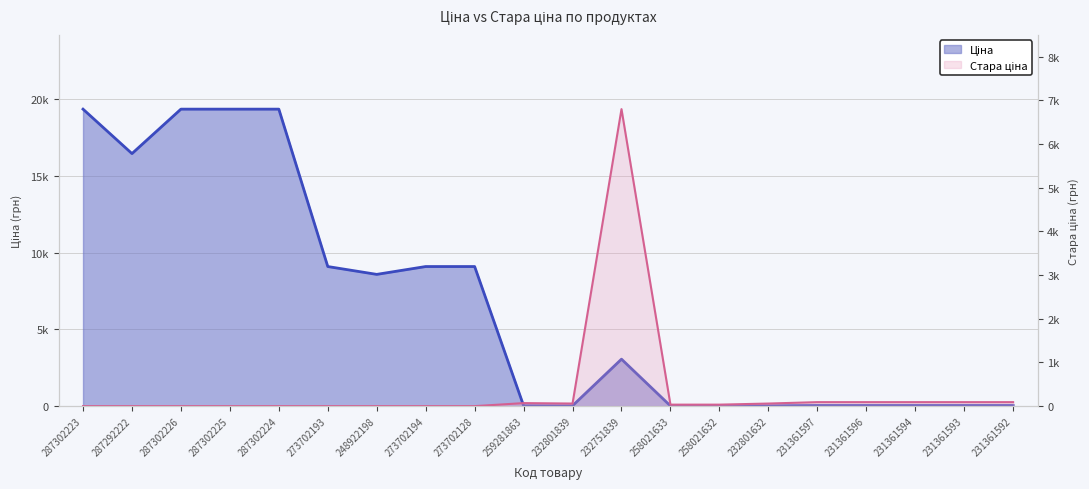

At which label does Стара ціна reach its minimum?

287302223